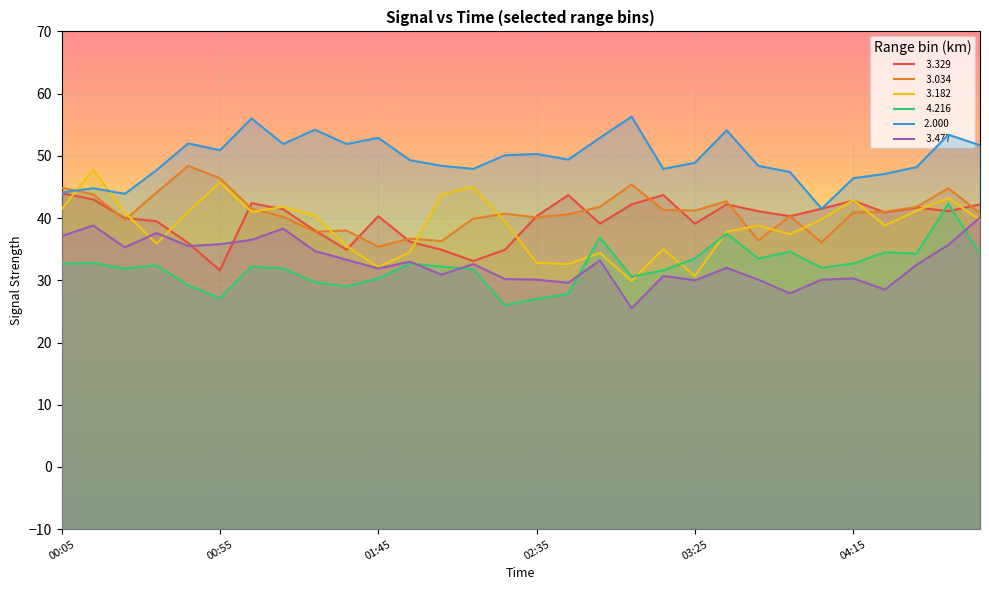

The value of  2.000 at 01:05 is 88.6. True or false?

False